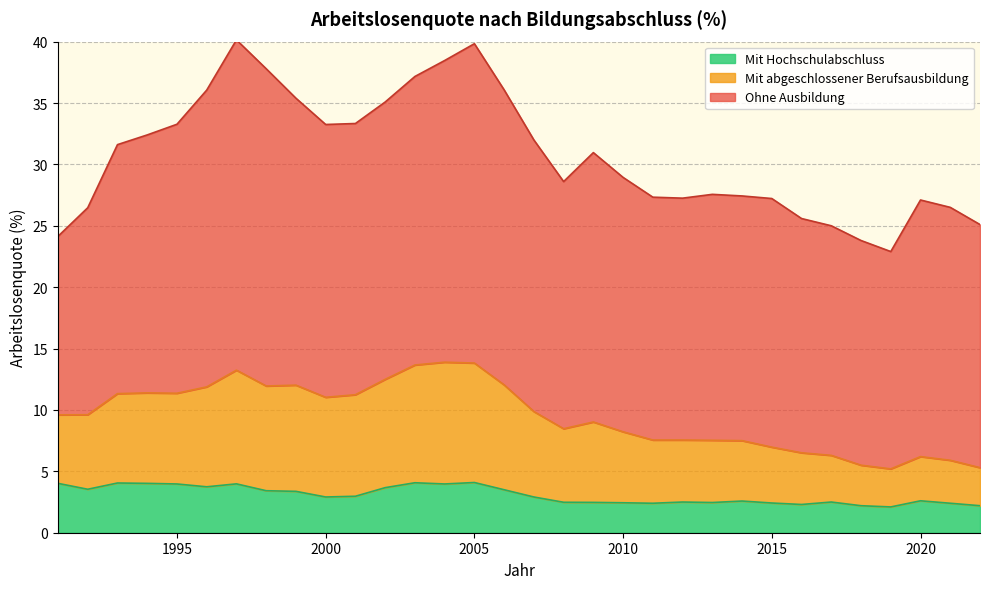

At which label does Mit abgeschlossener Berufsausbildung first exceed 9?

1991